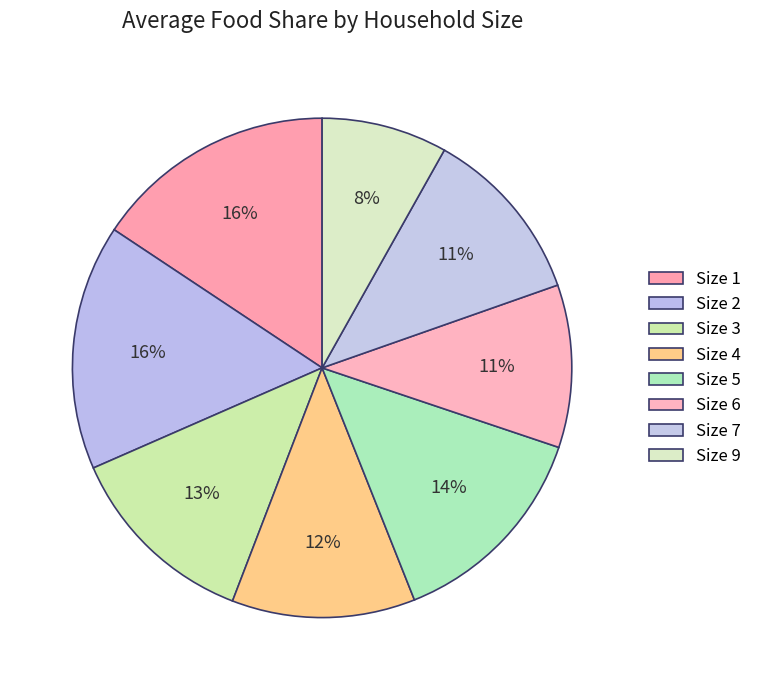

How many segments does this pie chart have?

8